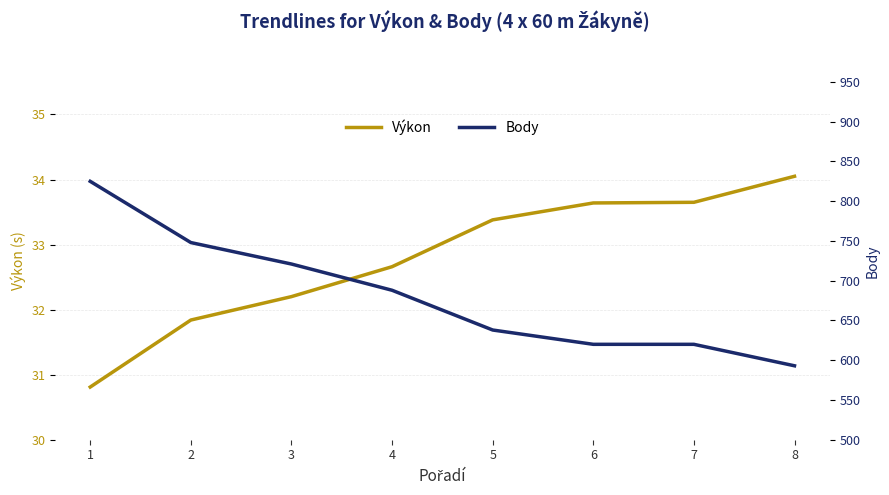

Which series changed the most between 1 and 5?

Body